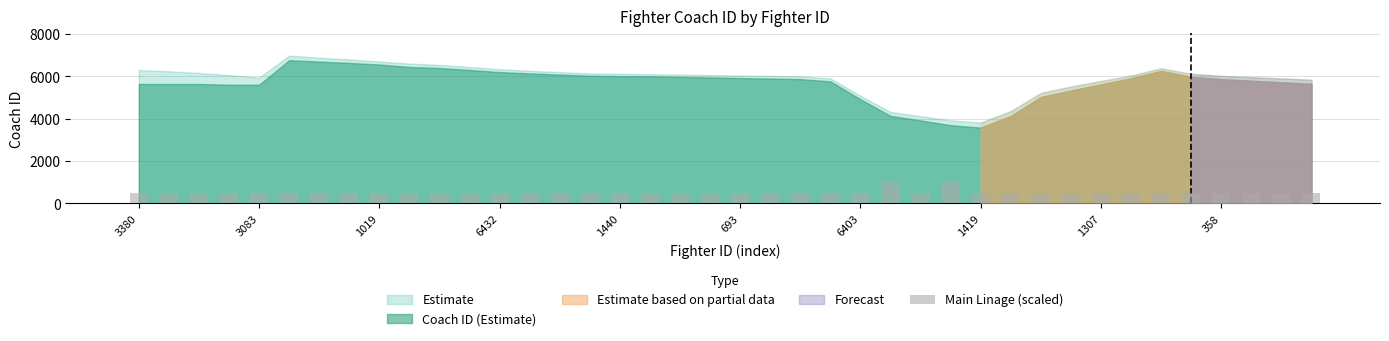

What is the maximum value shown in the chart?

1000